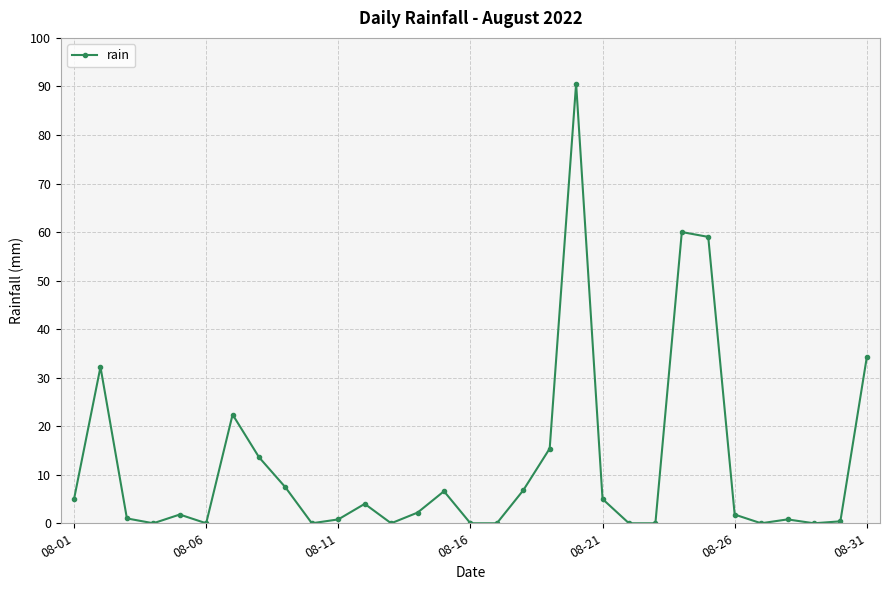

True or false: there are more than 0 points higher than both neighbors.

True